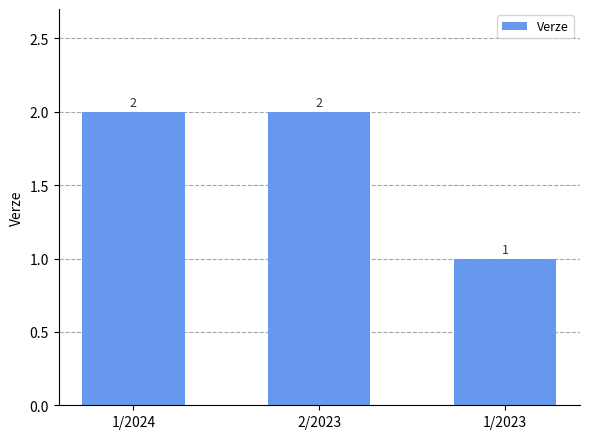

Is it true that the value at 1/2023 is 1?

True